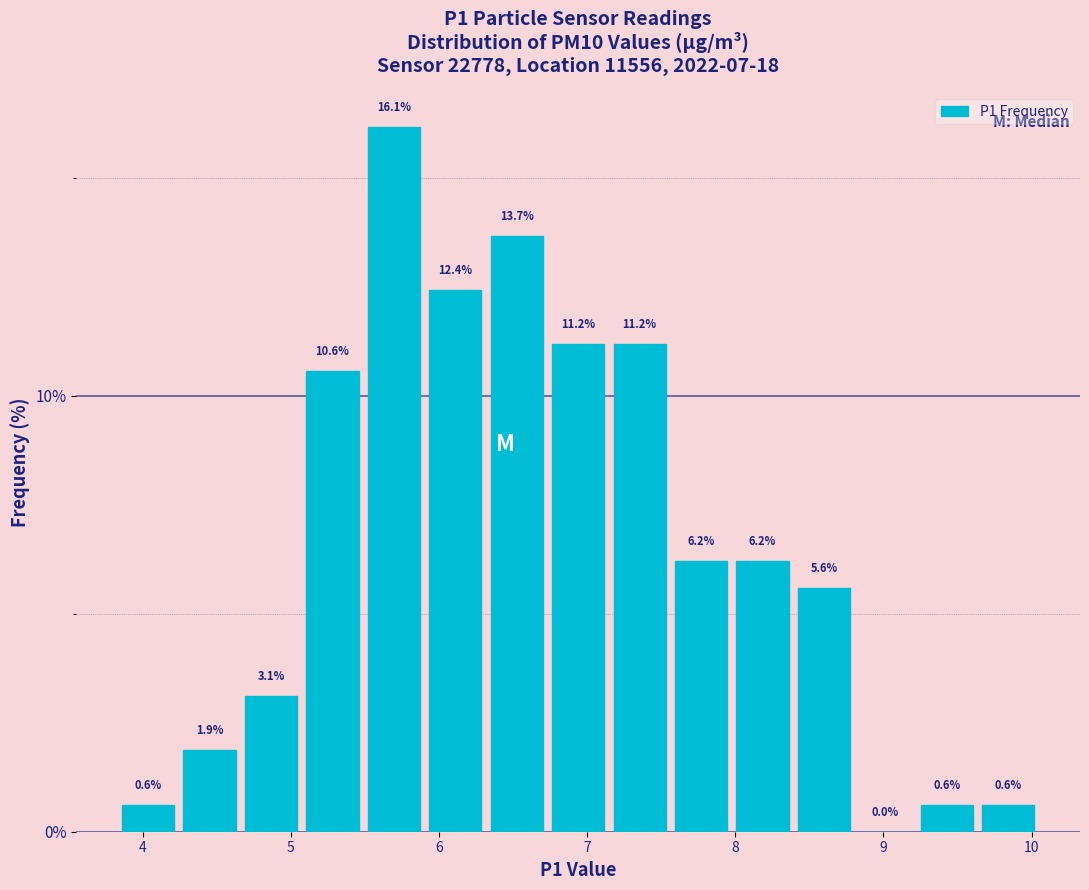

How tall is the bar that spans 6.3 to 6.7 on the x-axis? The bar edges are not printed on the chart, so give them approximately, as read against the axis.

13.7